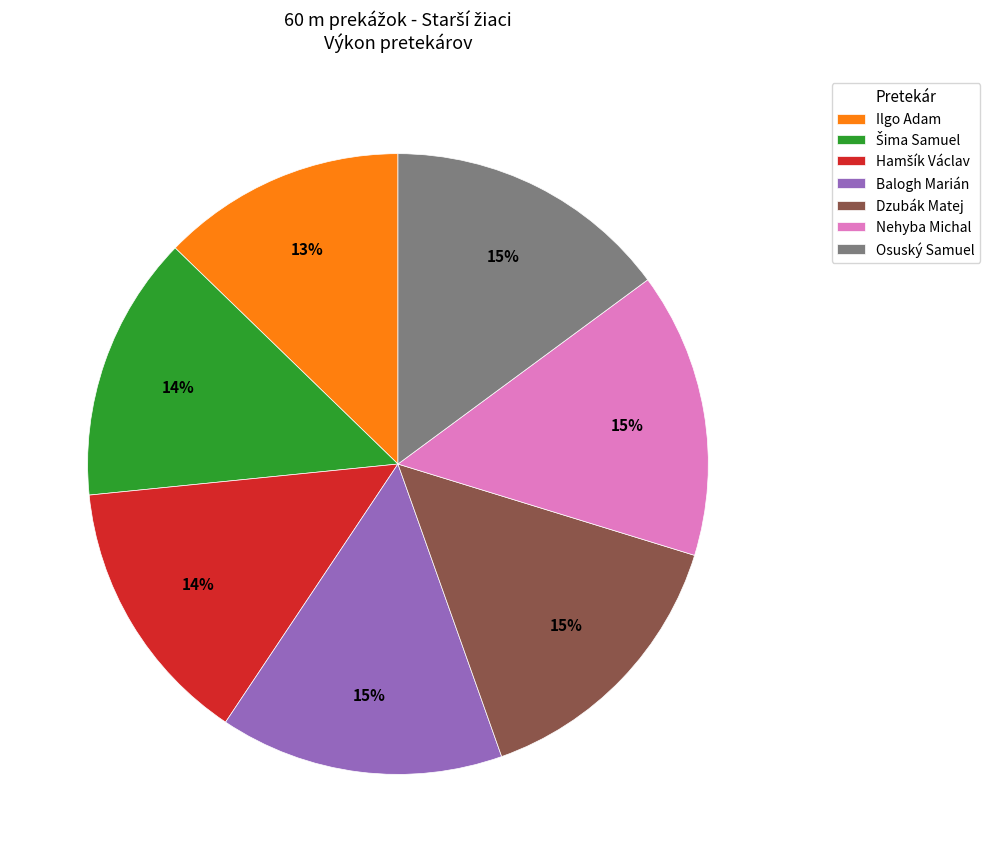

To the nearest percent, what percentage of the pie is Nehyba Michal?

15%